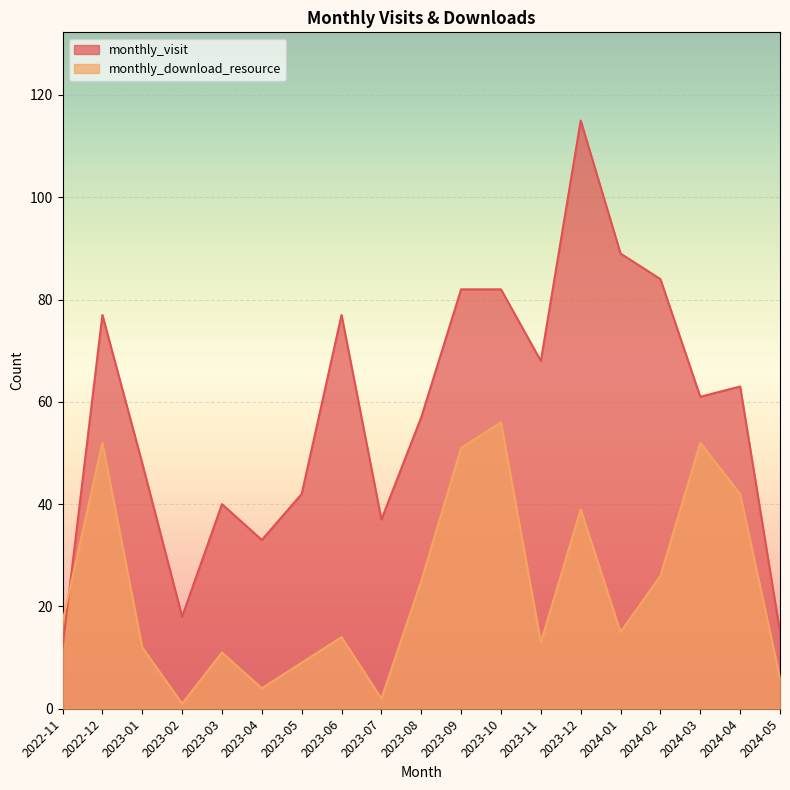

At which label is monthly_download_resource closest to 28?

2024-02